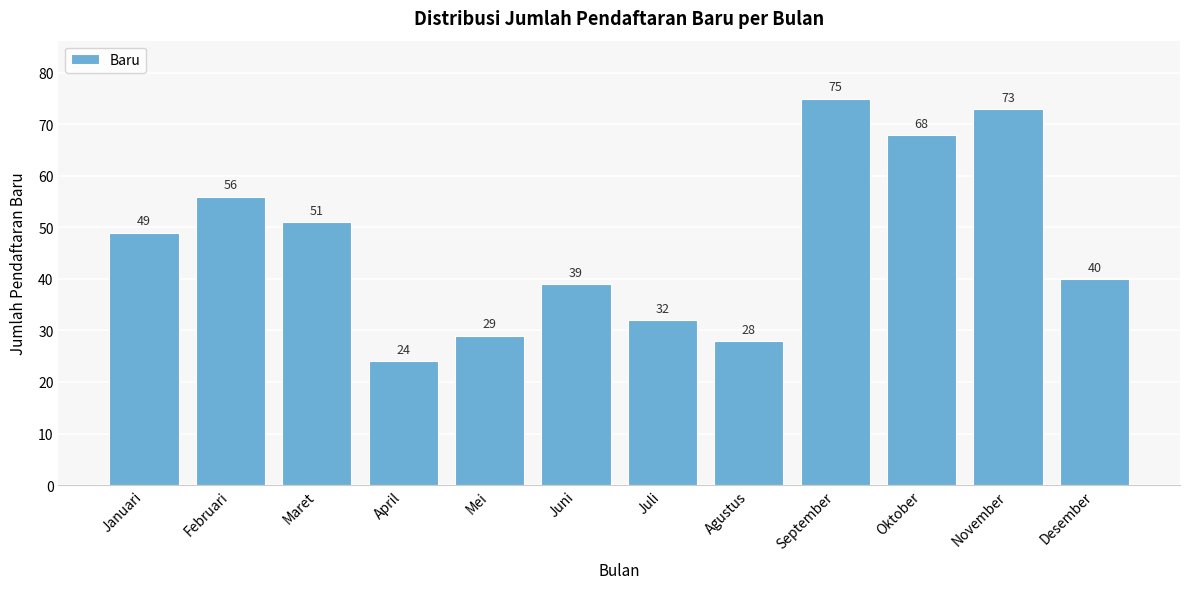

Reading left to right, what are all the values shown in this chart?

49	56	51	24	29	39	32	28	75	68	73	40